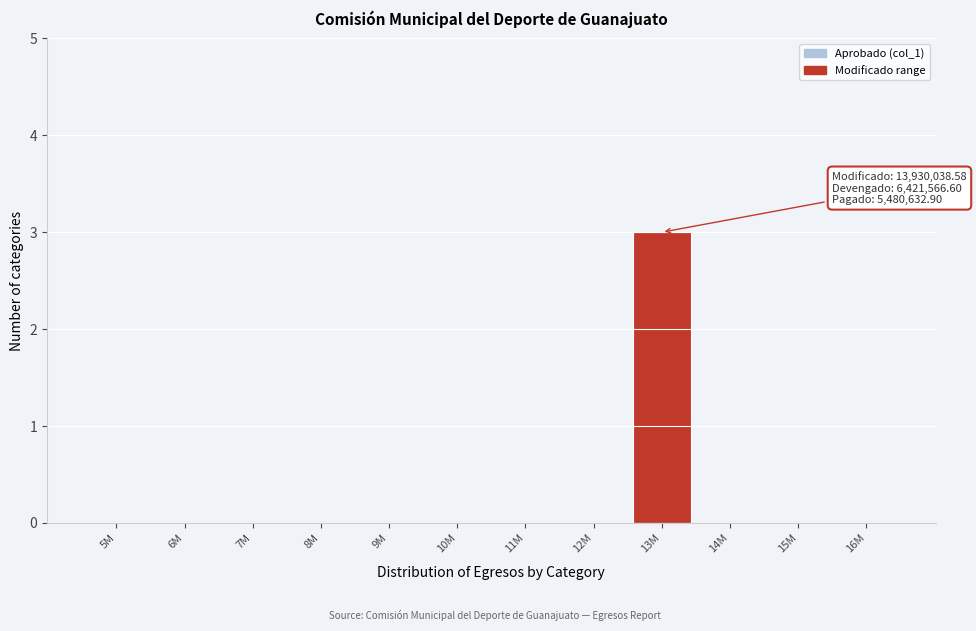

Reading left to right, extract all data points from this chart.

5M=0	6M=0	7M=0	8M=0	9M=0	10M=0	11M=0	12M=0	13M=3	14M=0	15M=0	16M=0